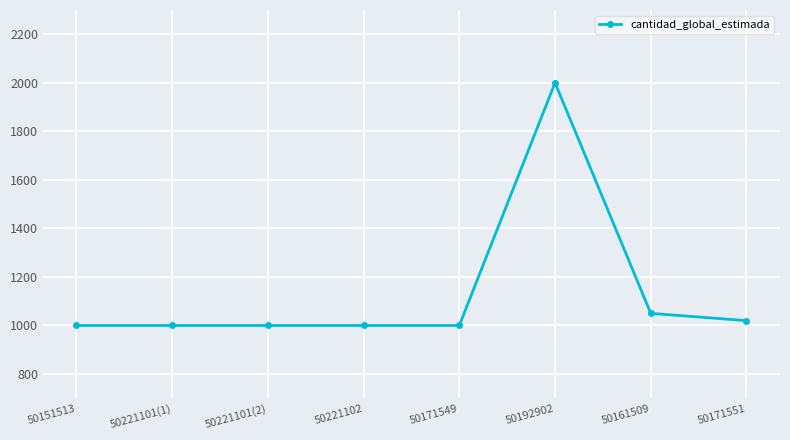

Reading left to right, extract all data points from this chart.

1000	1000	1000	1000	1000	2000	1050	1020